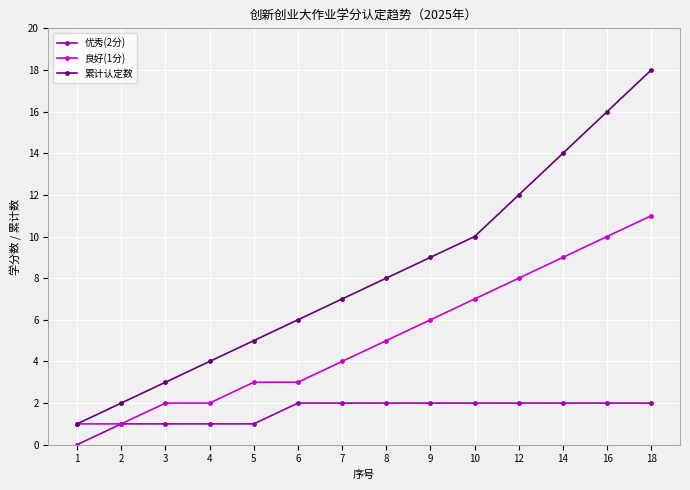

What is the value of the 优秀(2分) point at the 5th from the left?

1